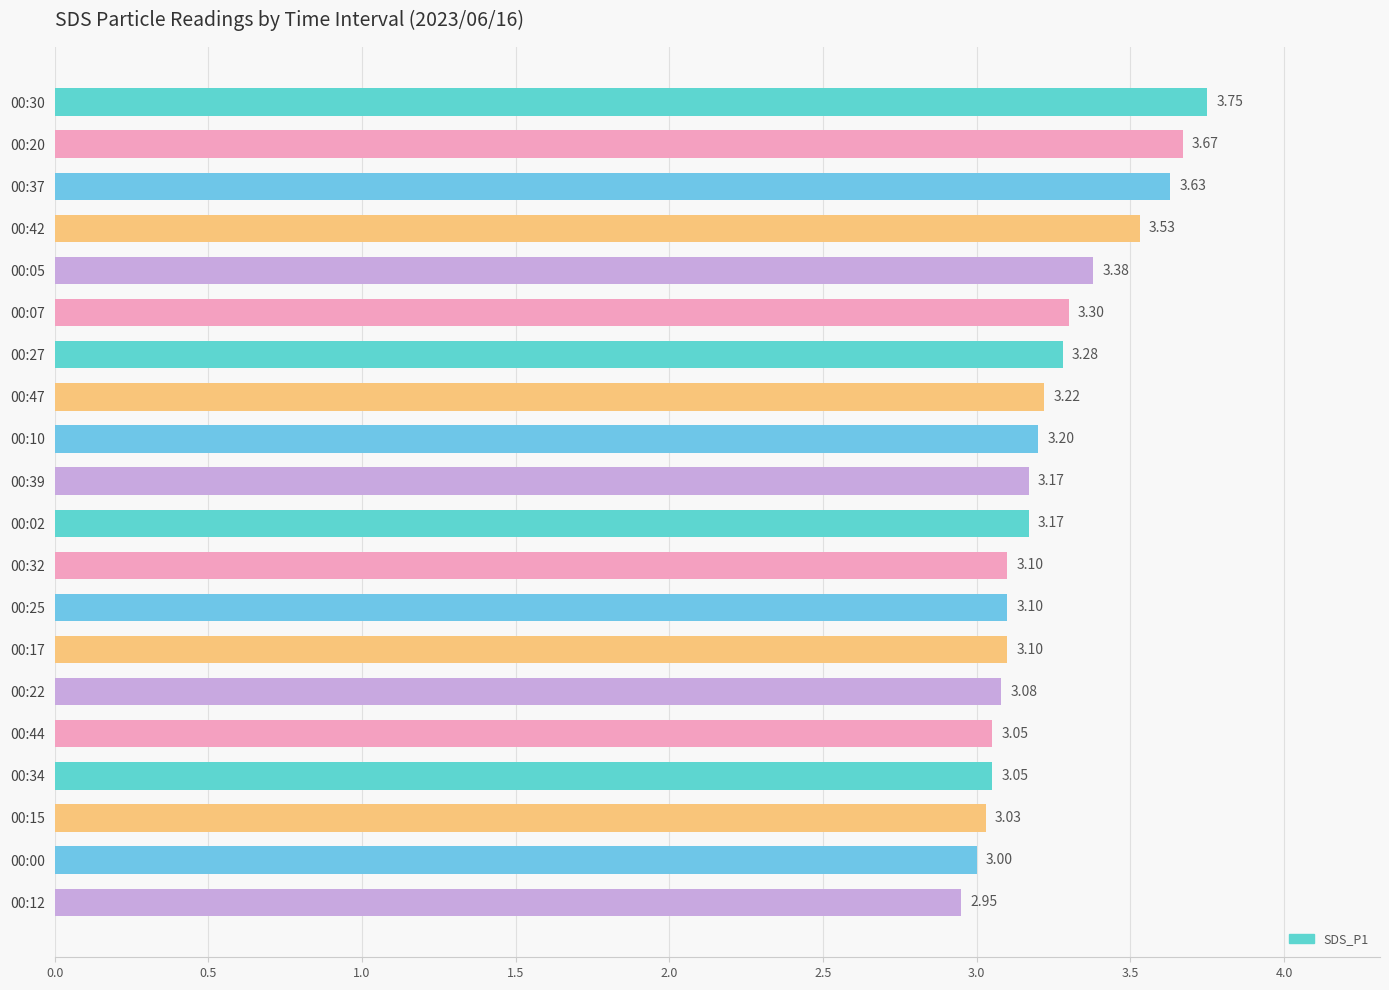

What is the ratio of the value at 00:22 to the value at 00:05?

0.9